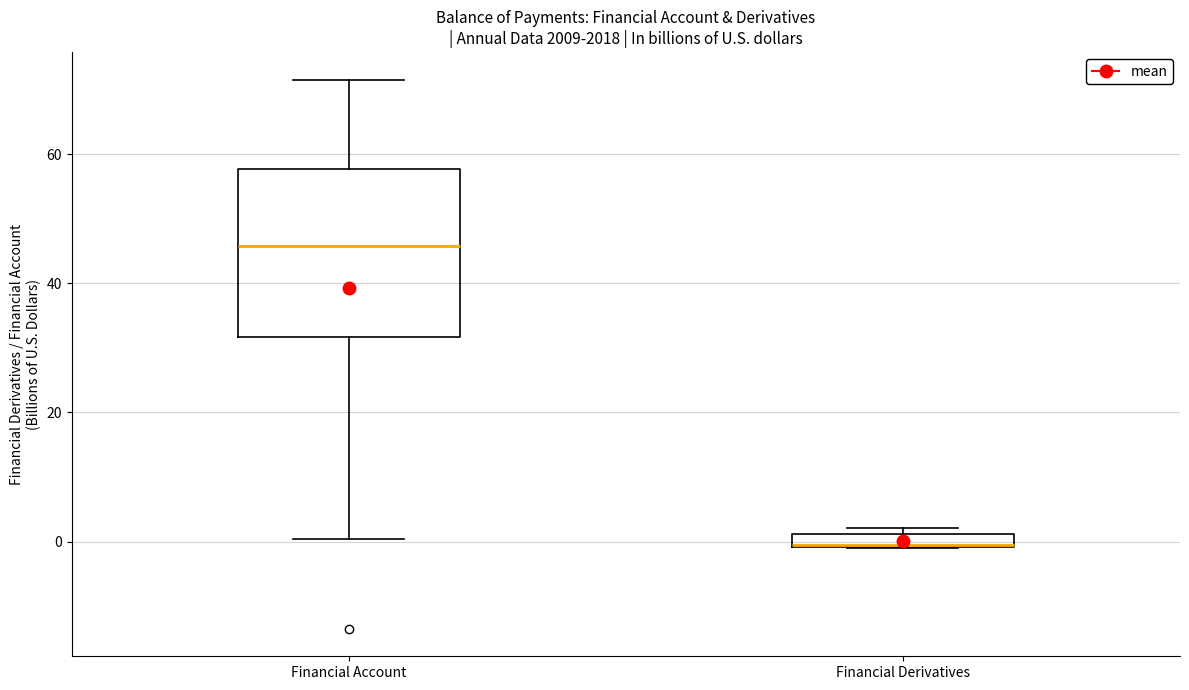

Comparing the boxes themselves (not the whiskers), which one is the tallest?

Financial Account